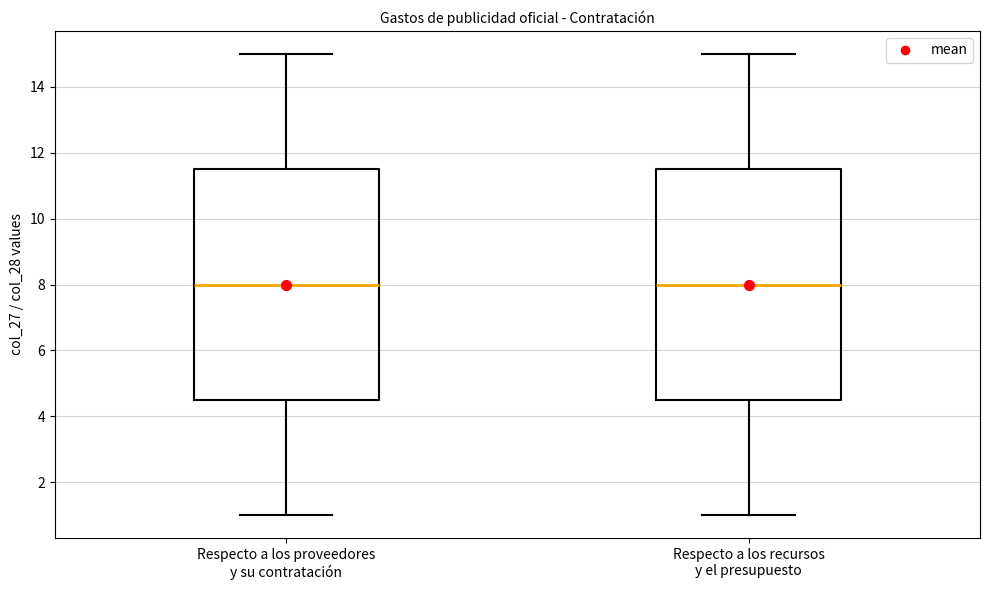

Reading left to right, read every box against the y-axis: the position of its median line, the range the box covers, and the ends of its whiskers. The values are not printed on the chart, so give them approximately, as read against the axis.

Respecto a los proveedores y su contratación: median 8.0, box 4.6 to 11.6, whiskers 1.0 to 15.0
Respecto a los recursos y el presupuesto: median 8.0, box 4.6 to 11.6, whiskers 1.0 to 15.0